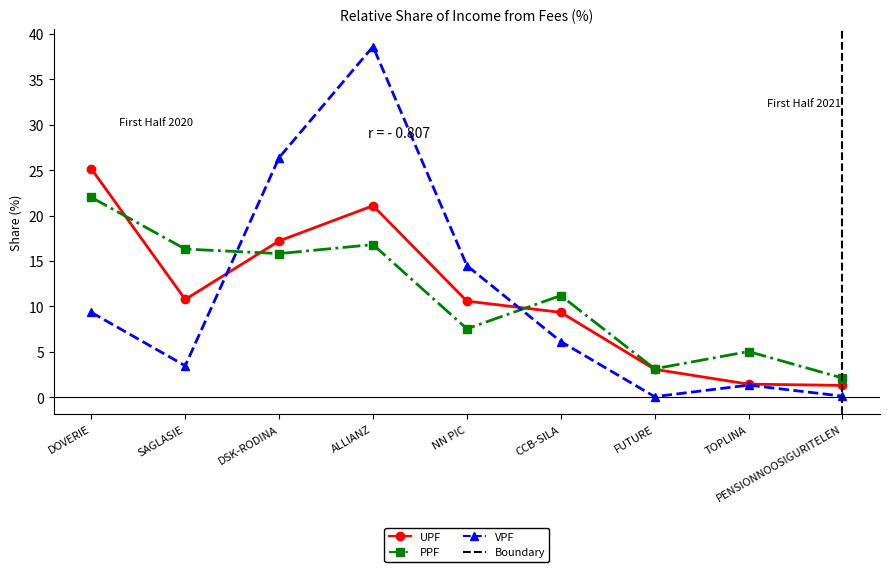

What is the sum of all VPF values?

100.0